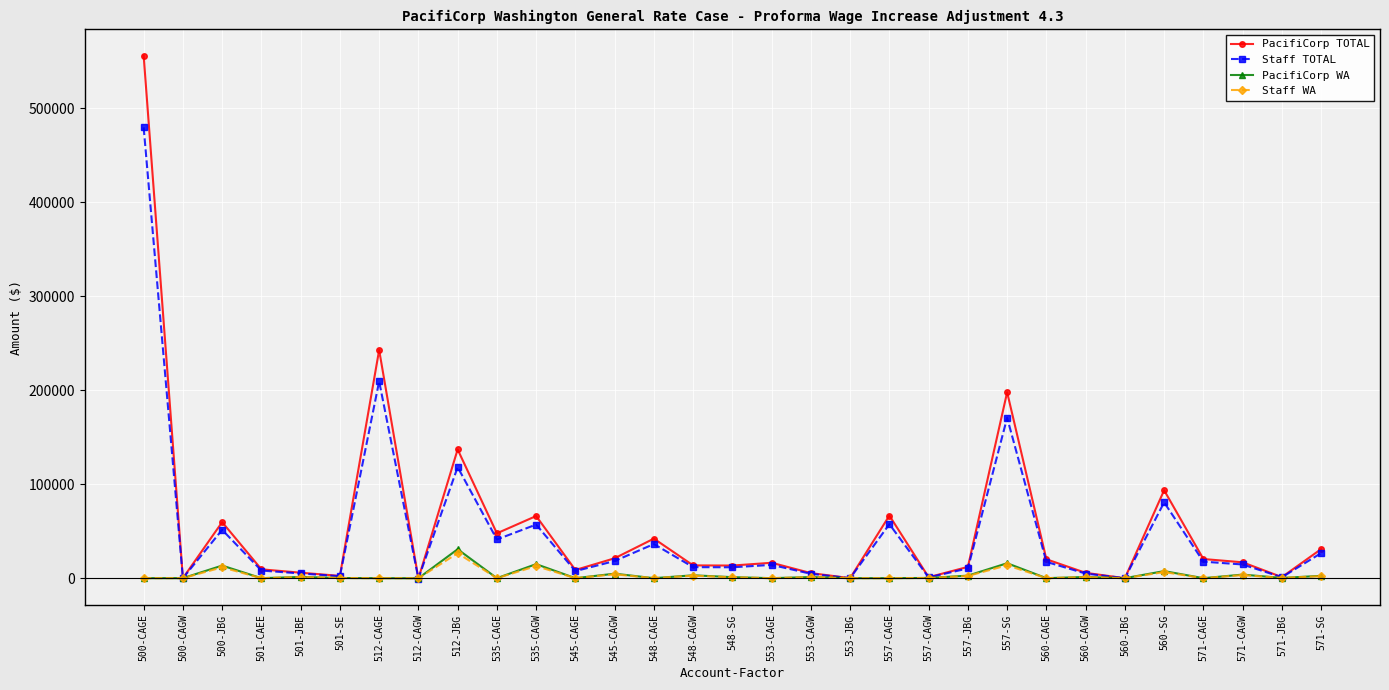

How many data points in PacifiCorp WA are above 228?

16